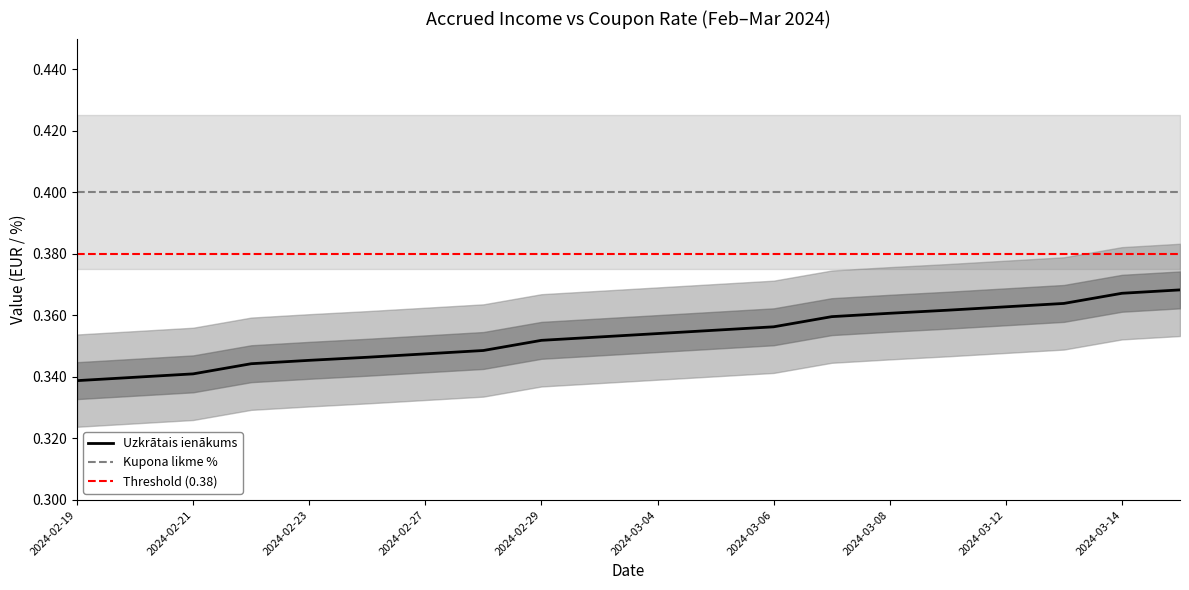

True or false: Kupona likme % and Threshold (0.38) cross at least once.

False